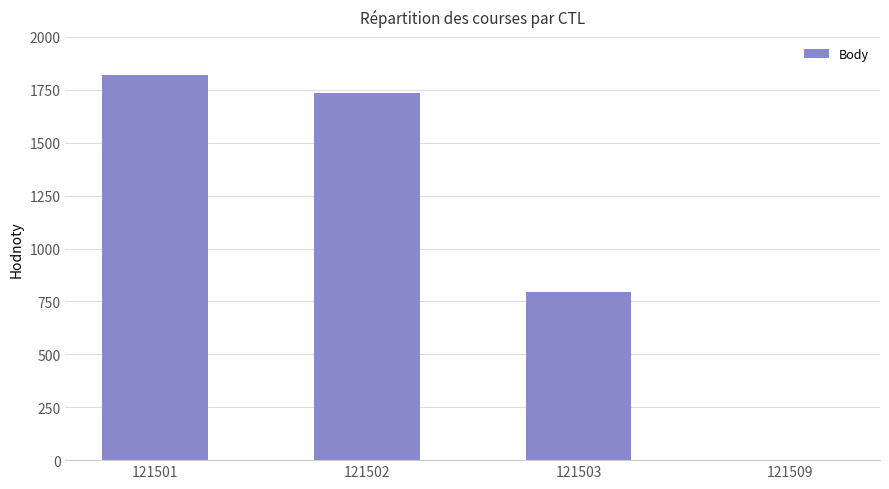

Between 121501 and 121502, which is larger?

121501